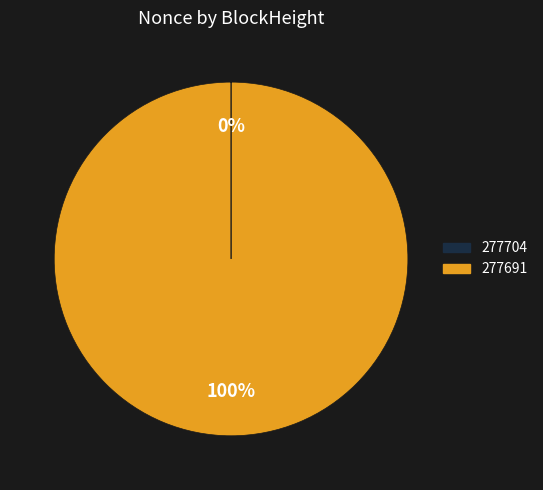

Is there a majority slice in this chart?

Yes